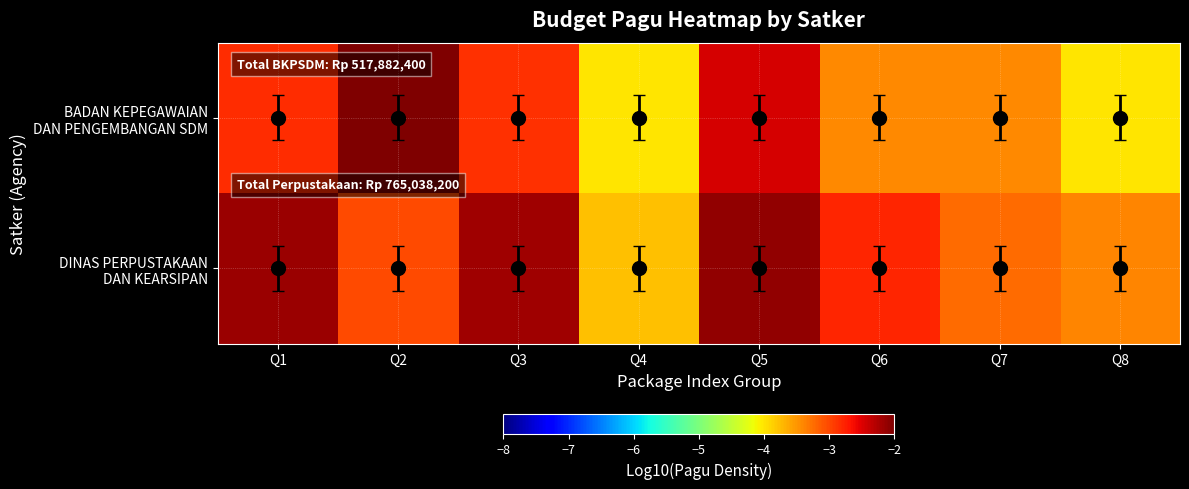

Which series has the widest spread of values?

BADAN KEPEGAWAIAN DAN PENGEMBANGAN SDM